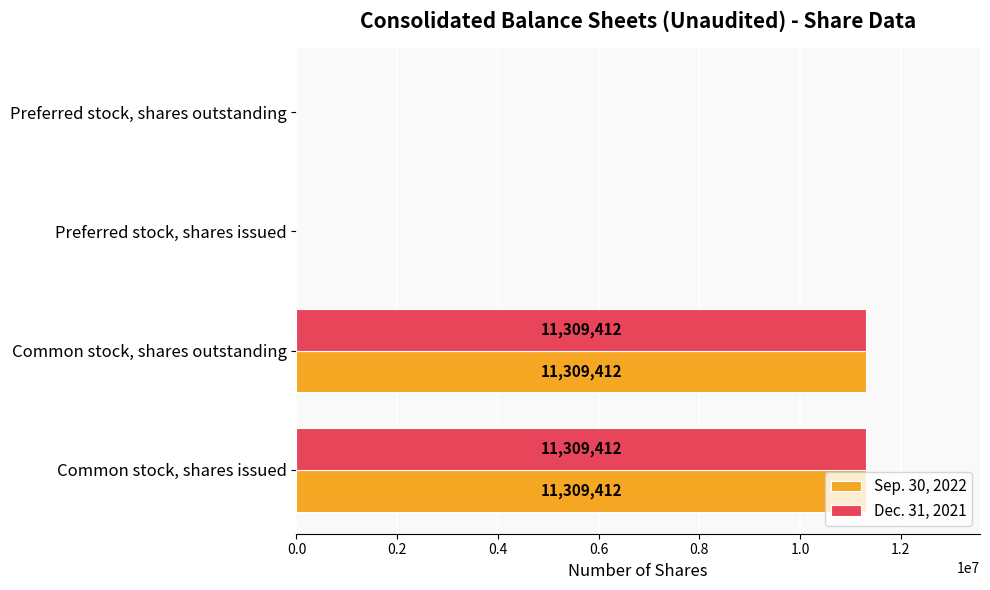

How many data points does each series have?

4